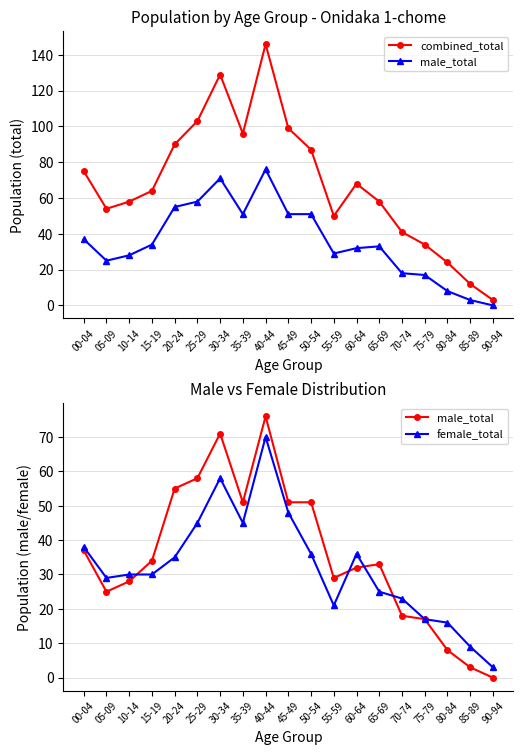

Reading right to left, extract all data points from this chart.

combined_total: 3	12	24	34	41	58	68	50	87	99	146	96	129	103	90	64	58	54	75
male_total: 0	3	8	17	18	33	32	29	51	51	76	51	71	58	55	34	28	25	37
female_total: 3	9	16	17	23	25	36	21	36	48	70	45	58	45	35	30	30	29	38